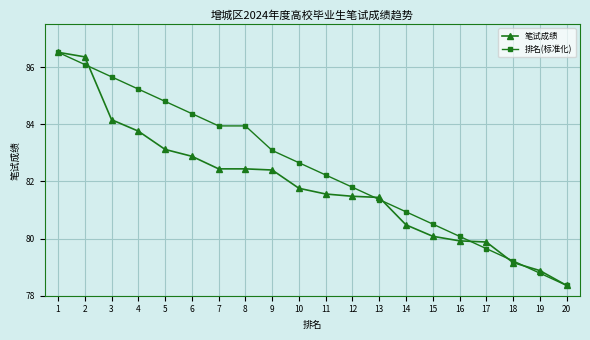

The value of 排名(标准化) at 19 is 78.8. True or false?

True